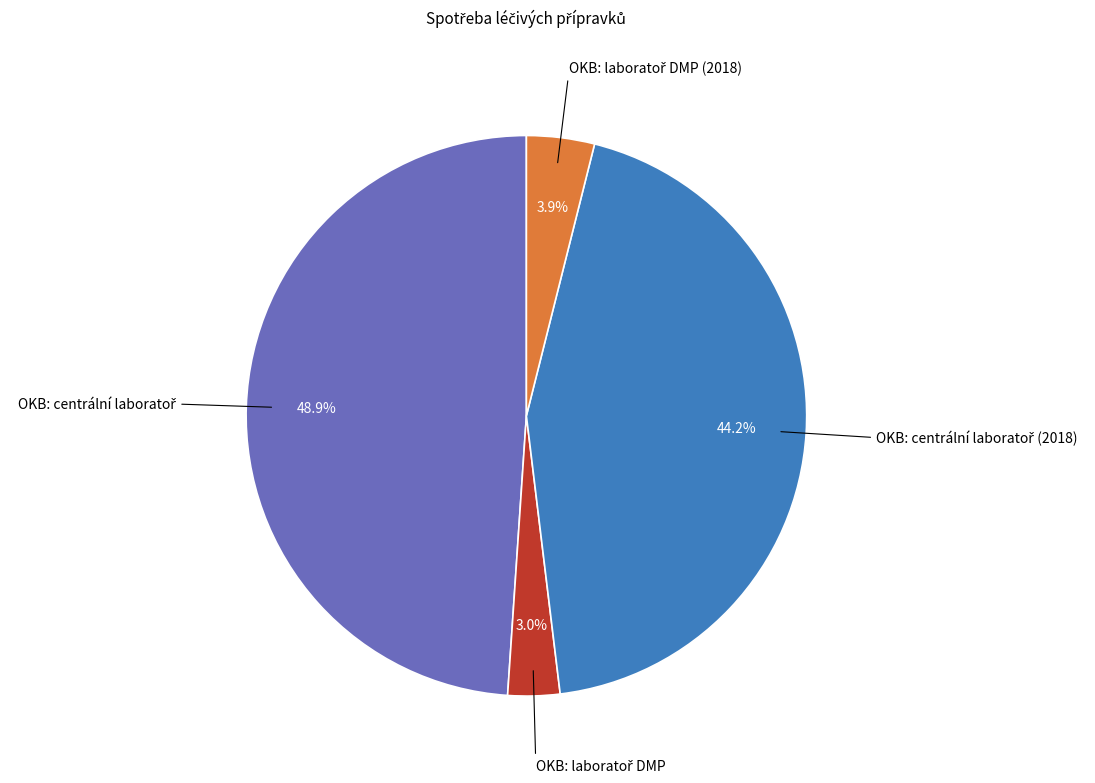

Is there any slice that represents more than half of the pie?

No